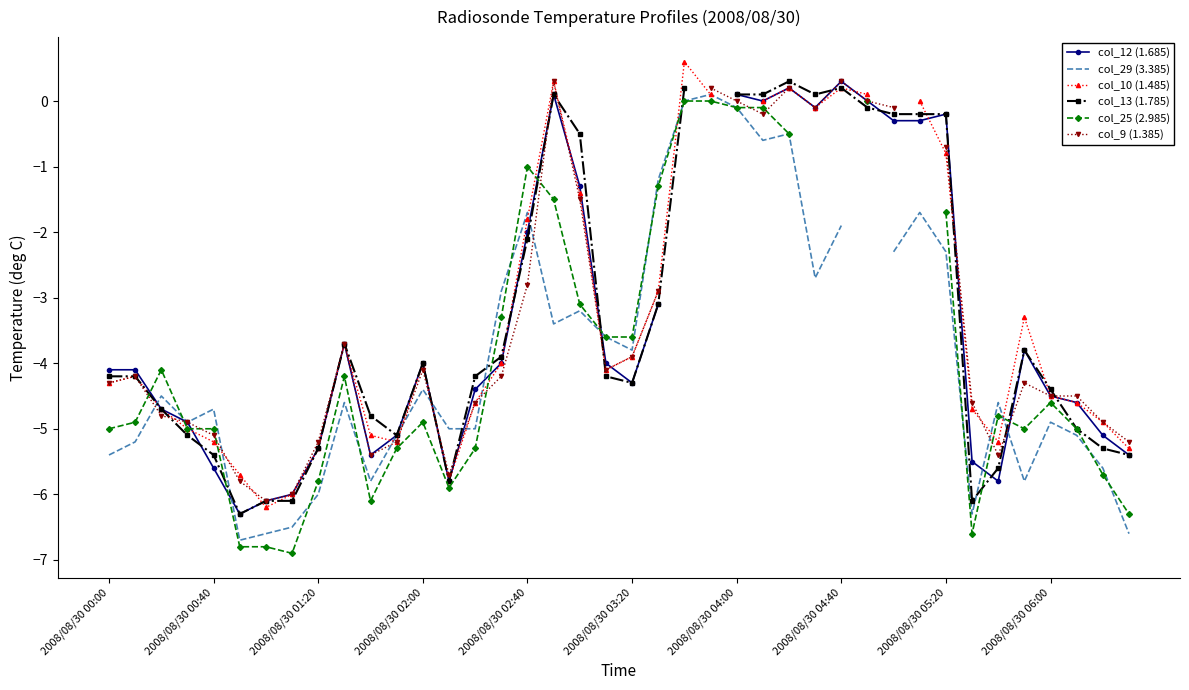

What is the approximate value of col_9 (1.385) at 35?

-4.3